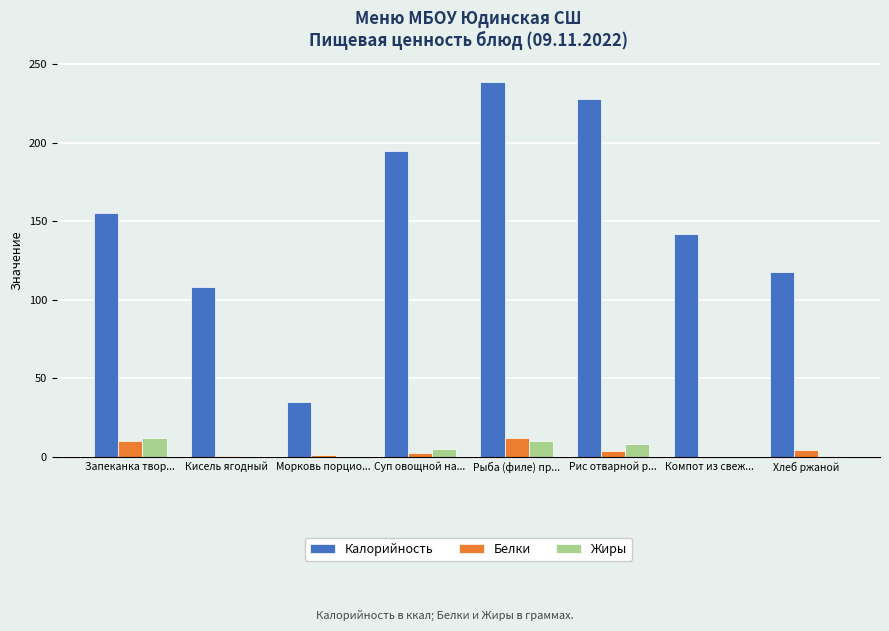

What is the average value of the Белки series?

4.4